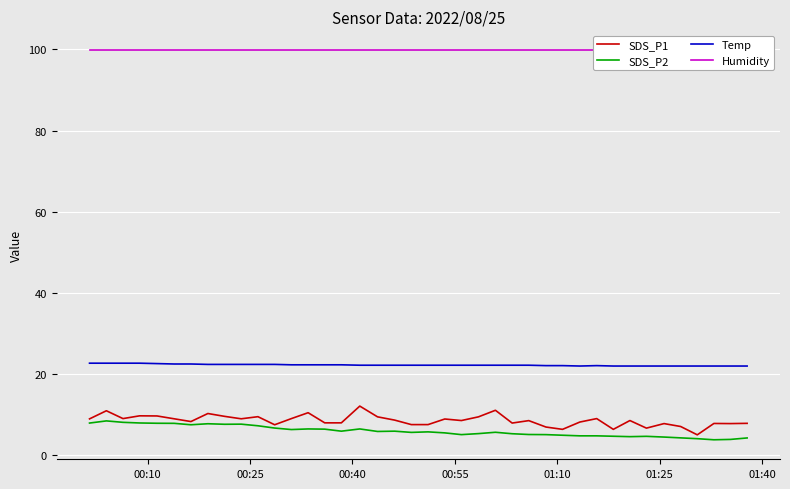

True or false: Temp and SDS_P2 cross at least once.

False